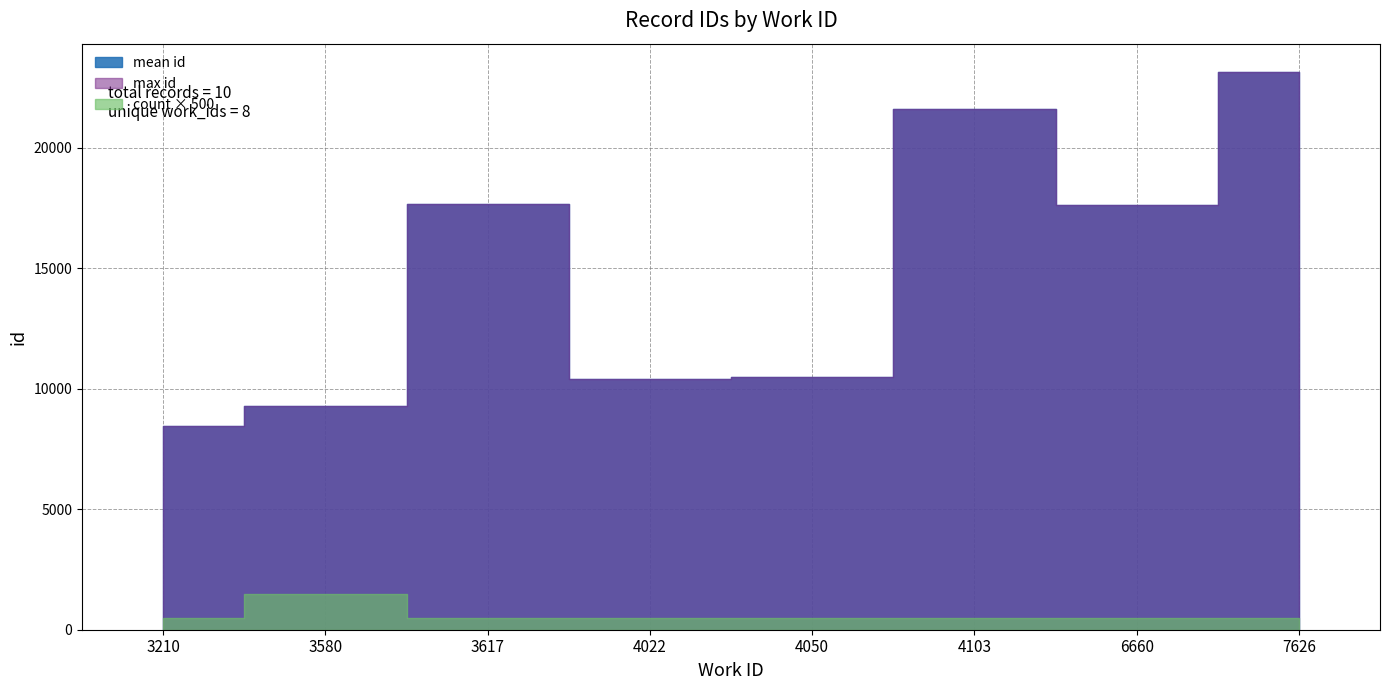

The chart shows a value of 33258 at 4103. True or false?

False